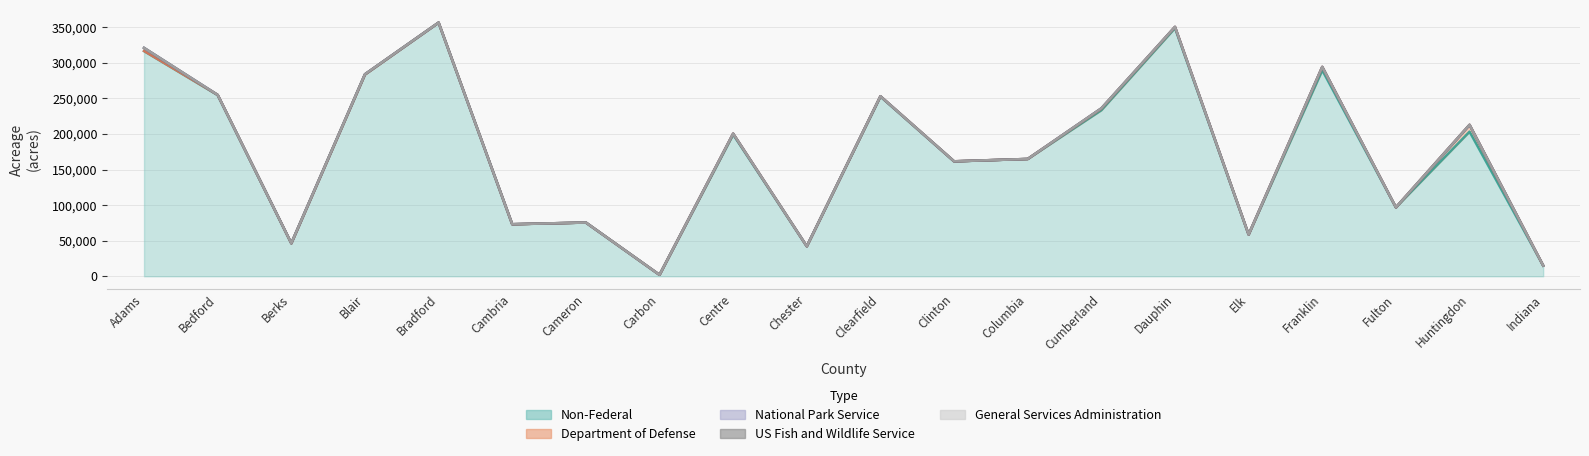

True or false: National Park Service has a value of 100.4 at Blair.

False